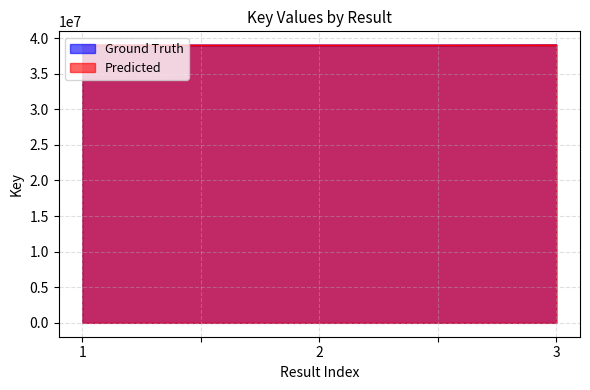

The value of Predicted at  is 38977500. True or false?

True